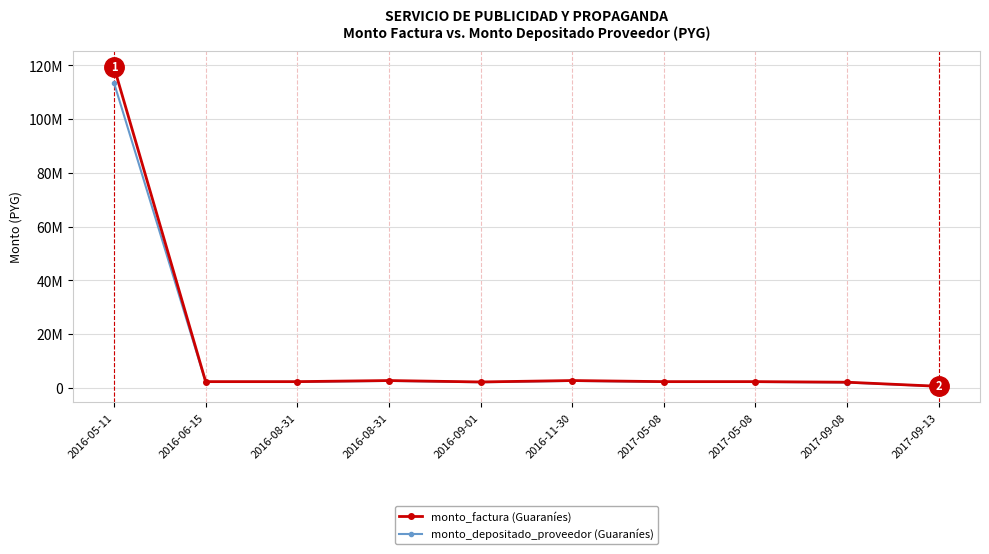

The monto_depositado_proveedor series shows 2634124 at 2016-08-31. True or false?

True